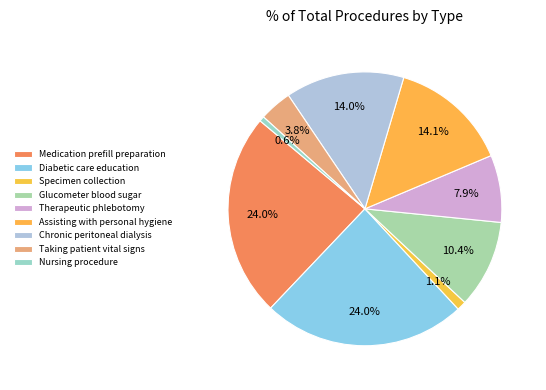

What percentage do Specimen collection and Medication prefill preparation together represent?

25.1%